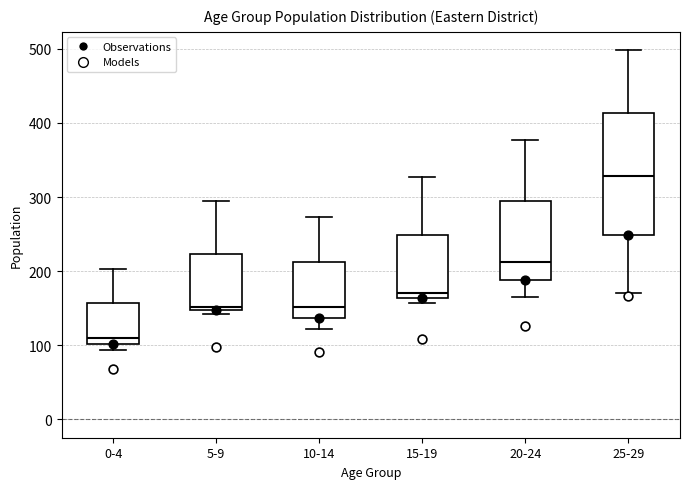

Where is the upper edge of the box for 0-4 on the y-axis? The values are not printed on the chart, so give them approximately, as read against the axis.

160